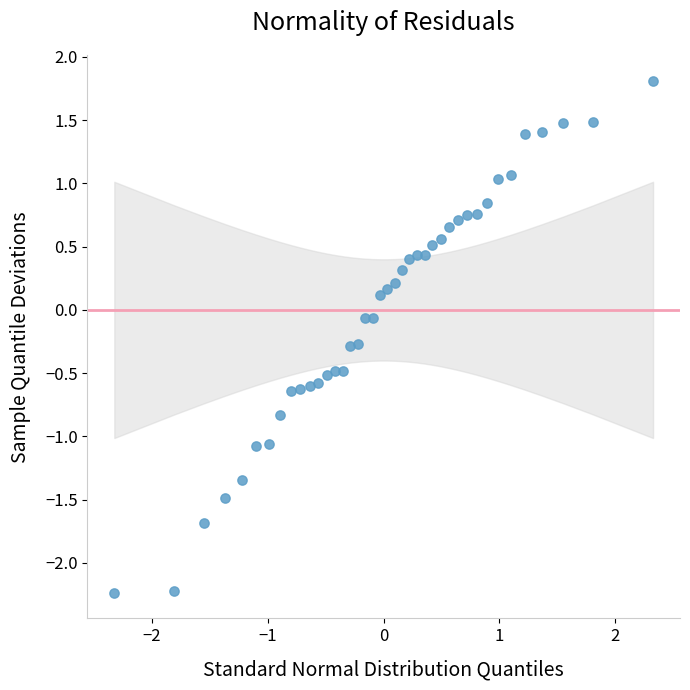

What is the range of X values (max minus min)?

4.7